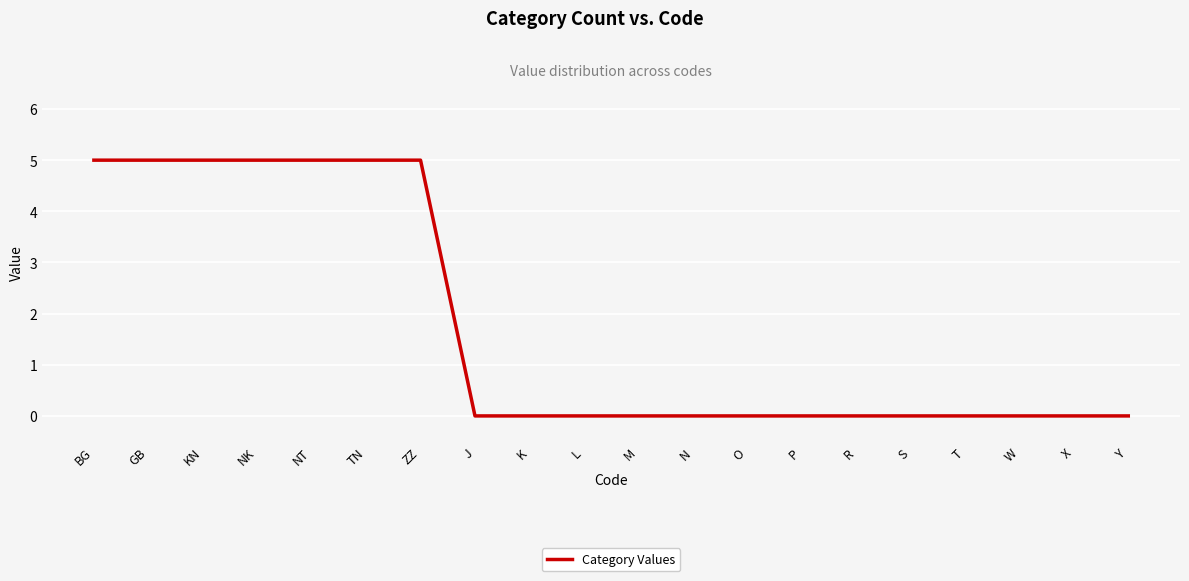

Is it true that the value at R is 0?

True